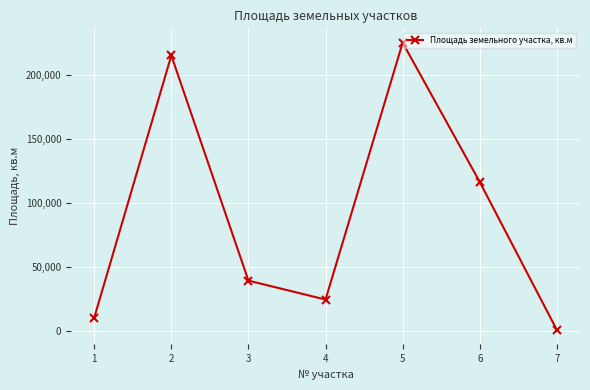

How many values are below 39000?

3